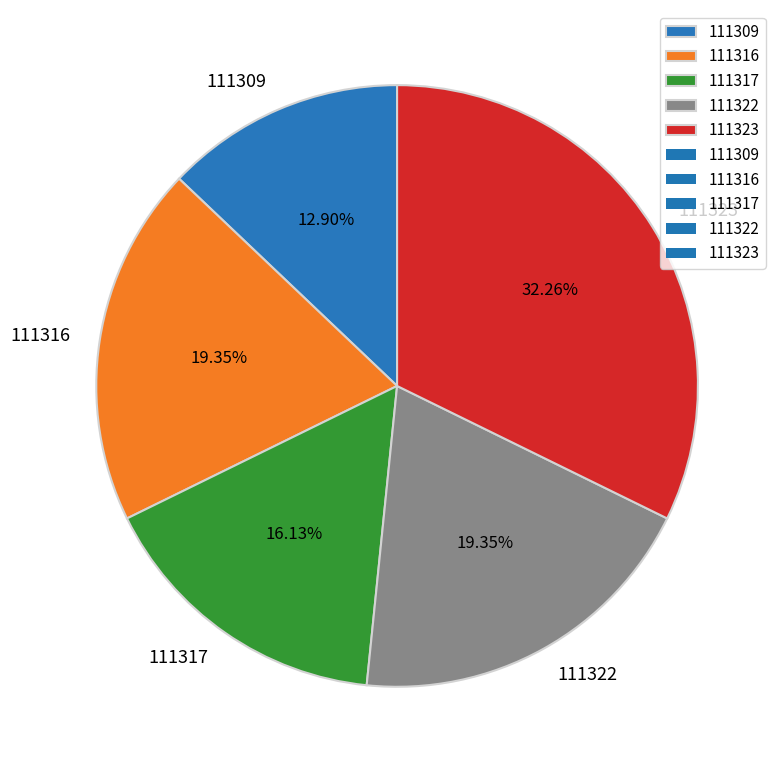

Which category has the biggest portion of the pie?

111323